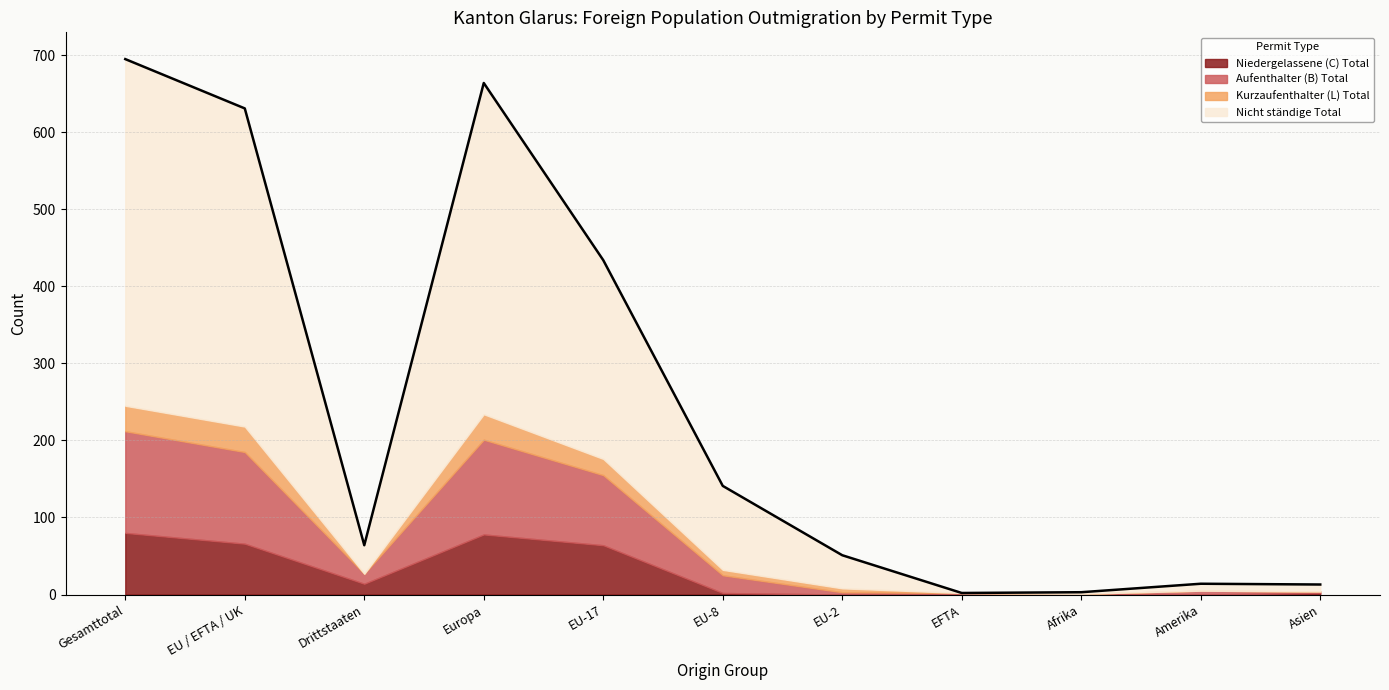

Which series has the largest range (max minus min)?

Nicht ständige Total